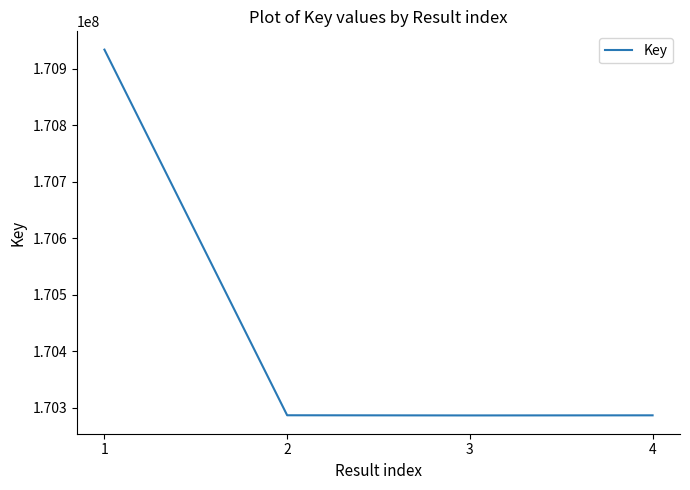

True or false: the data has more than 1 interior local peaks.

False